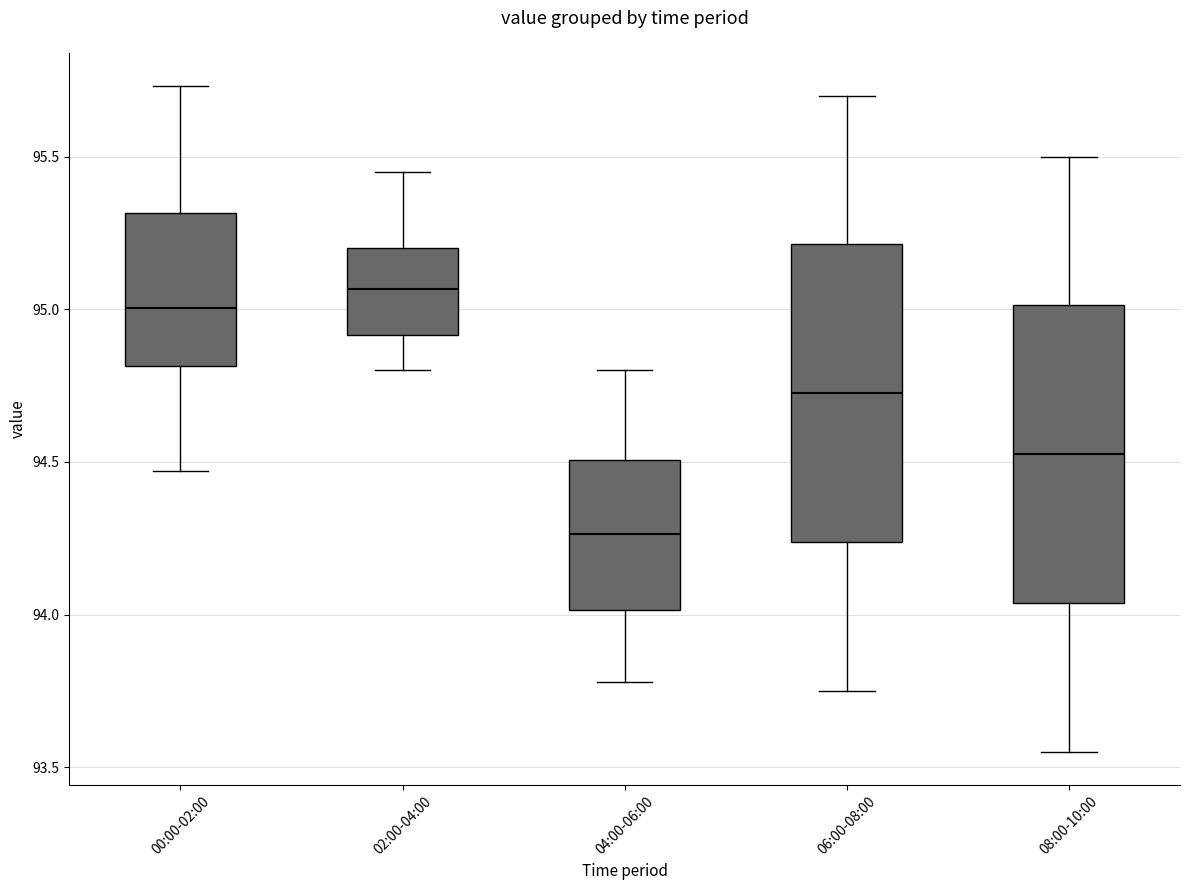

Reading left to right, transcribe this box plot: for each box, give where its median line is, the range the box spans, and where its two whiskers end, as read against the y-axis. The values are not printed on the chart, so give them approximately, as read against the axis.

00:00-02:00: median 95.00, box 94.80 to 95.30, whiskers 94.45 to 95.75
02:00-04:00: median 95.05, box 94.90 to 95.20, whiskers 94.80 to 95.45
04:00-06:00: median 94.25, box 94.00 to 94.50, whiskers 93.80 to 94.80
06:00-08:00: median 94.75, box 94.25 to 95.20, whiskers 93.75 to 95.70
08:00-10:00: median 94.55, box 94.05 to 95.00, whiskers 93.55 to 95.50